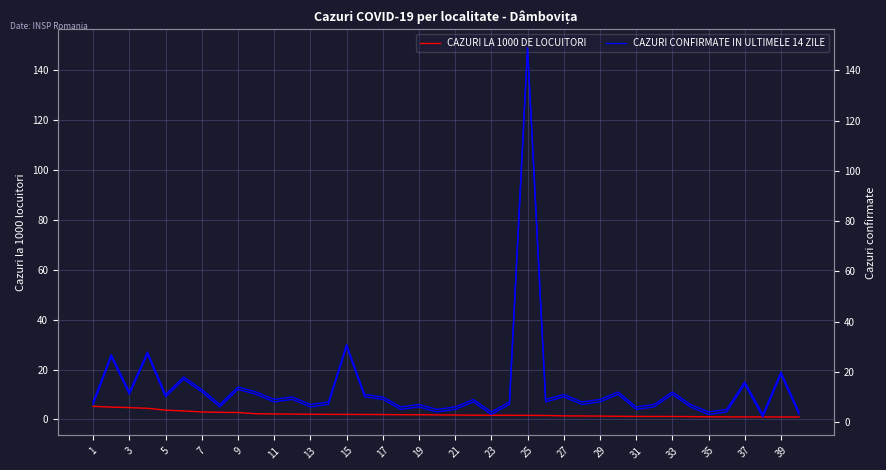

List the series in order of their overall mean, highest first.

CAZURI CONFIRMATE IN ULTIMELE 14 ZILE, CAZURI LA 1000 DE LOCUITORI